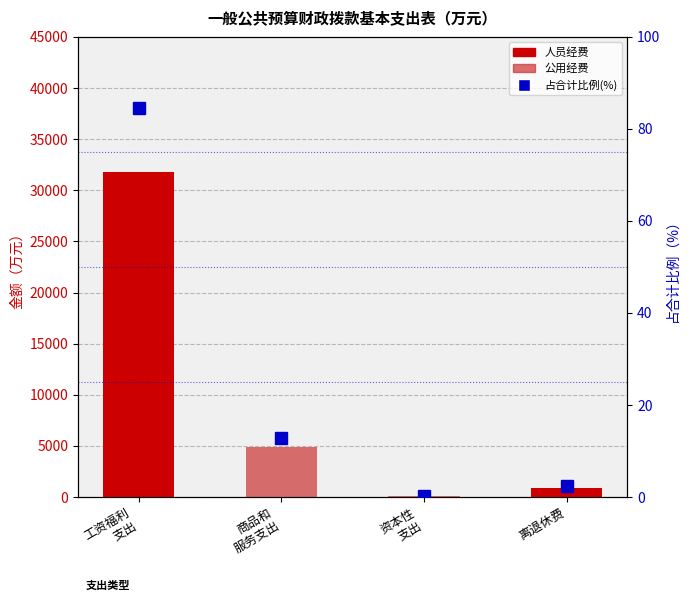

Which series changed the most between 商品和
服务支出 and 资本性
支出?

公用经费